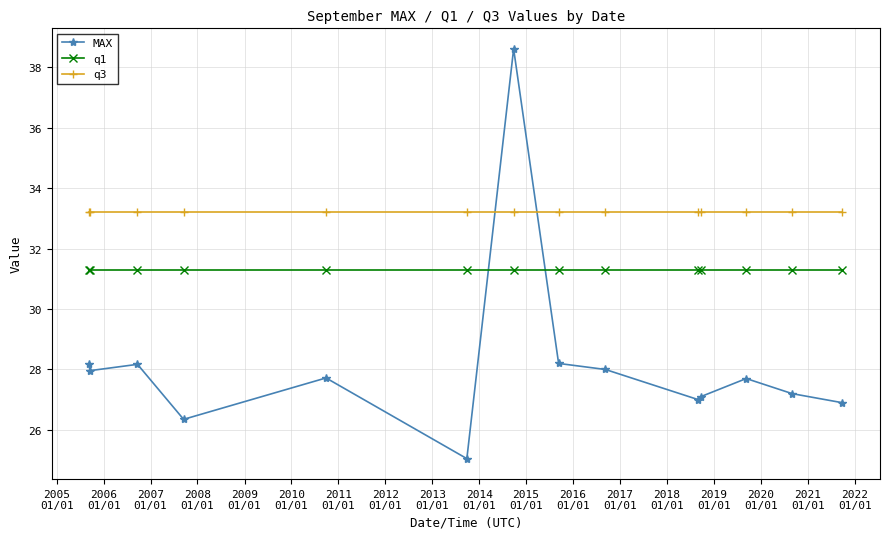

At how many categories does at least one series exceed 29?

14